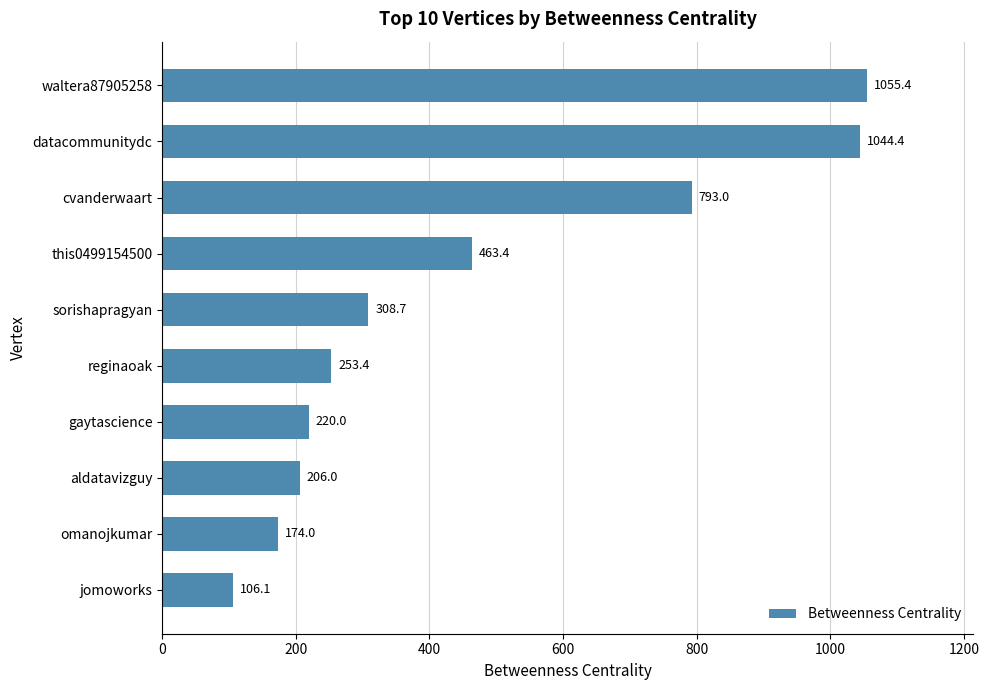

Reading top to bottom, transcribe all the data shown in this chart.

1055.4	1044.4	793.0	463.4	308.7	253.4	220.0	206.0	174.0	106.1